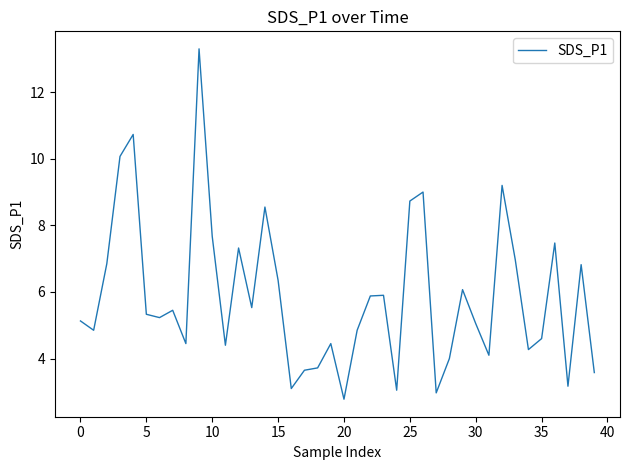

What is the minimum value shown in the chart?

2.8